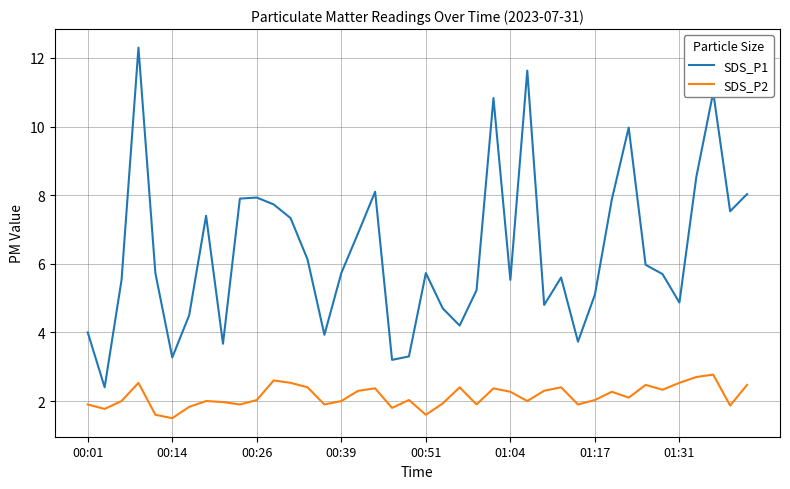

Rank the series by their average value, from highest to lowest.

SDS_P1, SDS_P2